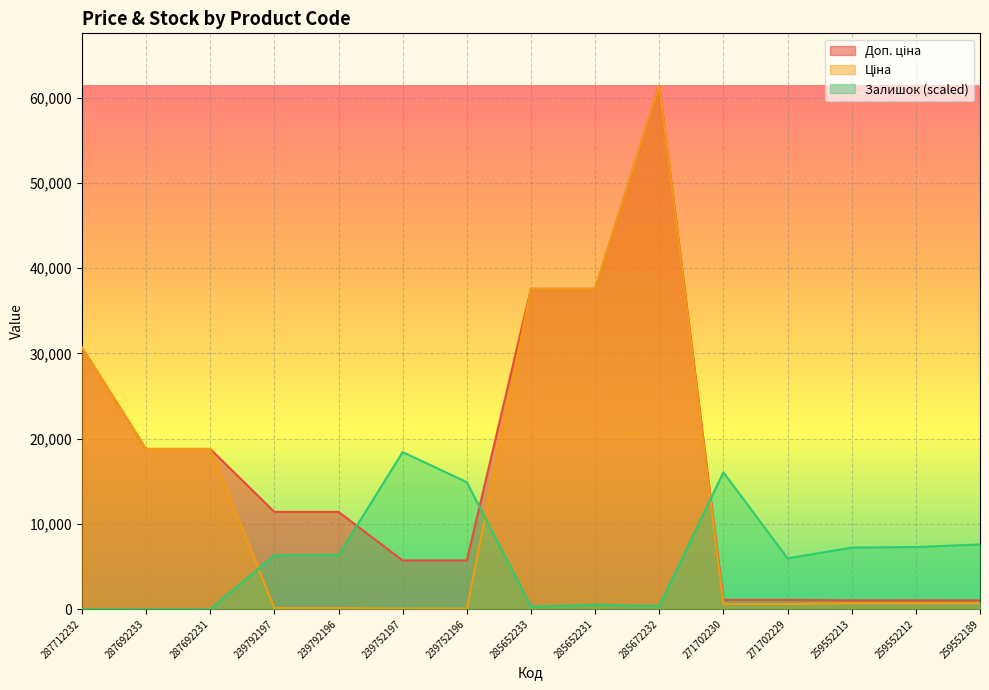

True or false: Доп. ціна has a value of 61434.3 at 285672232.

True